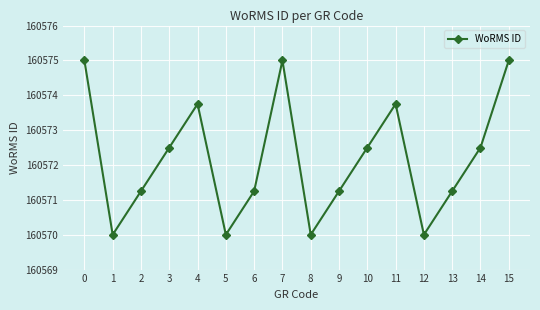

What is the approximate value at 12?

160570.0